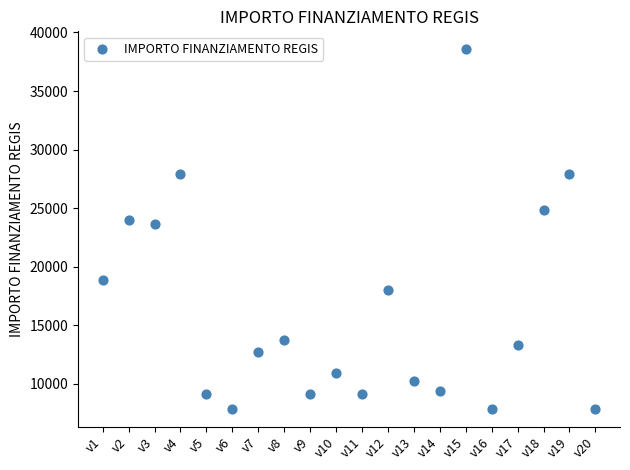

What is the range of Y values (max minus min)?

30674